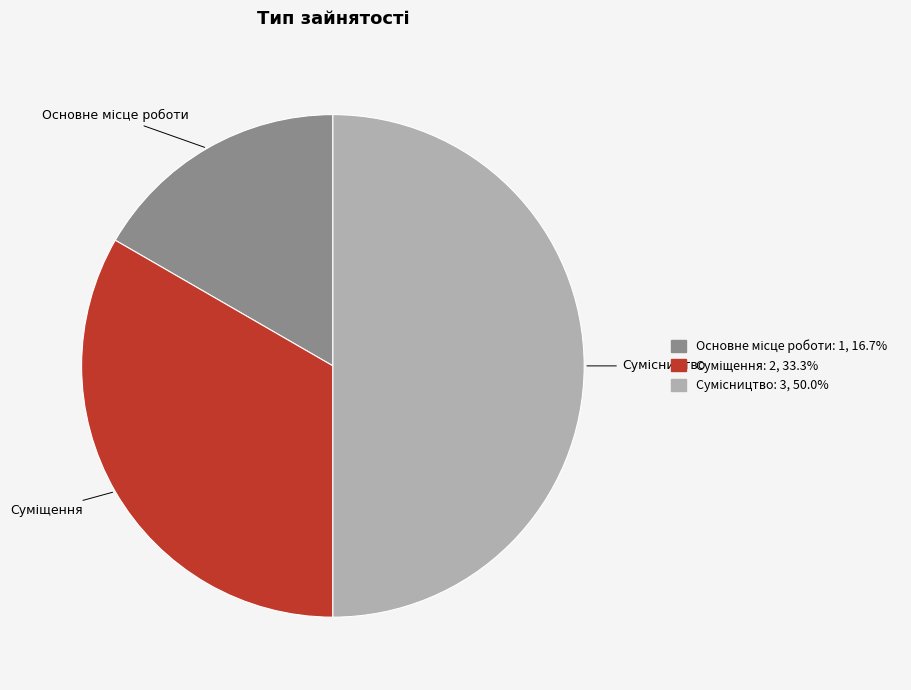

Count the number of slices in the pie.

3